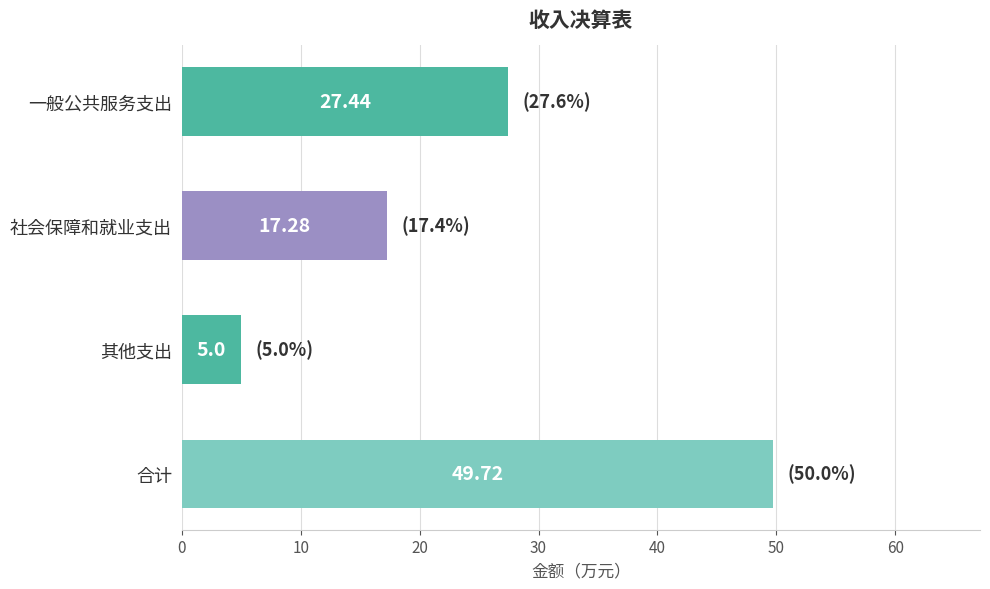

Rank the categories by value from highest to lowest.

合计, 一般公共服务支出, 社会保障和就业支出, 其他支出